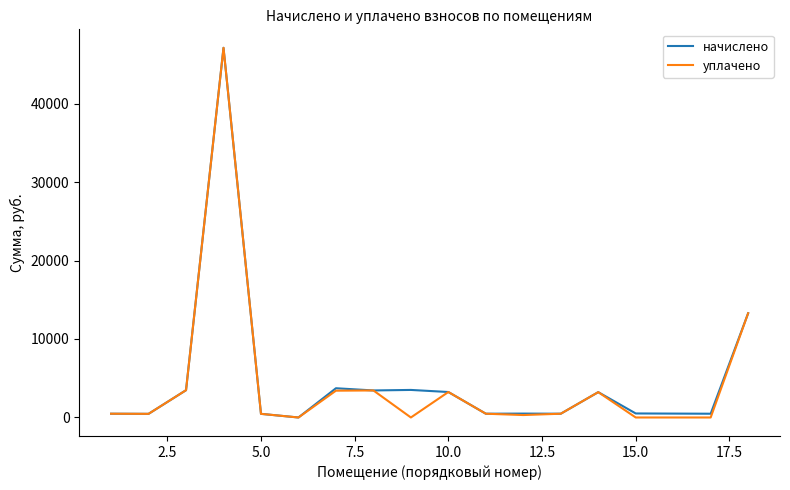

What is the maximum value for уплачено?

47096.6